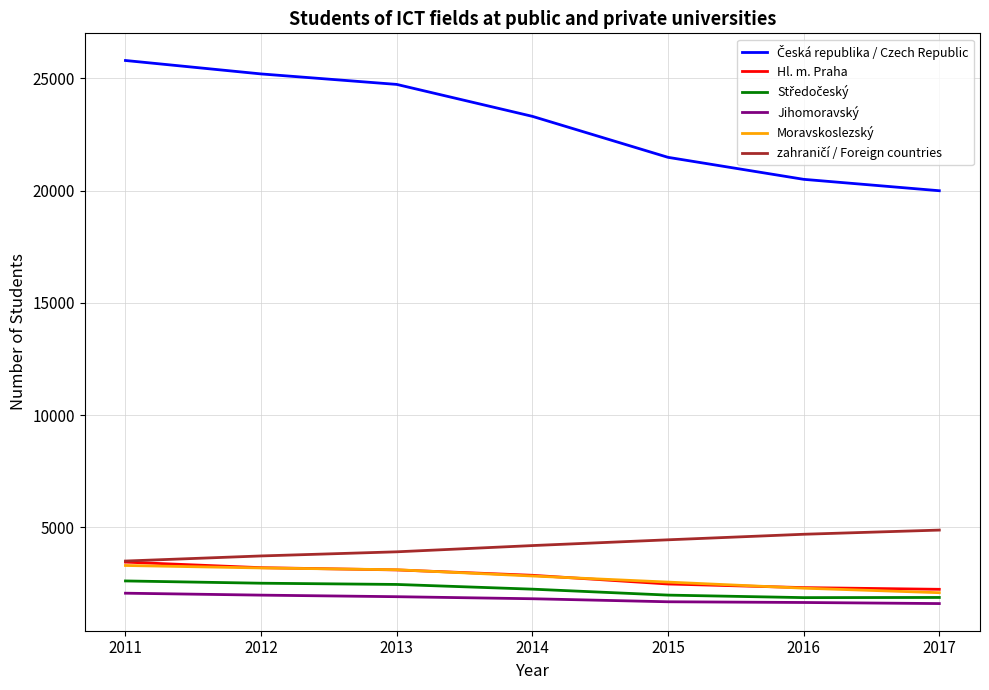

What is the maximum value shown in the chart?

25797